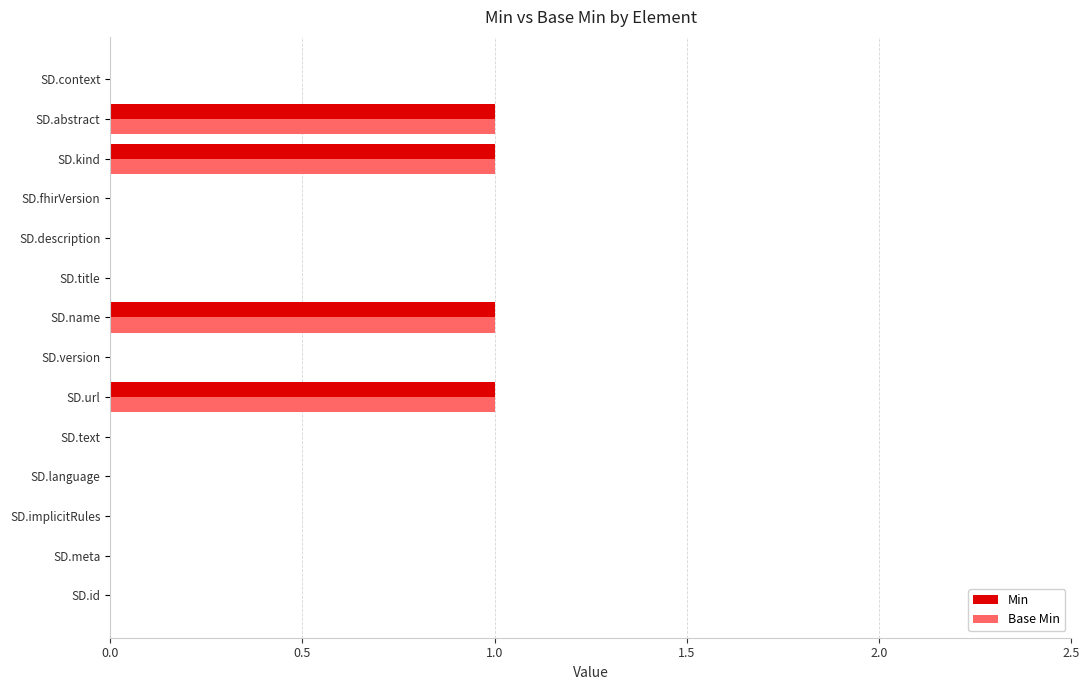

True or false: Min has a value of -1 at SD.context.

False